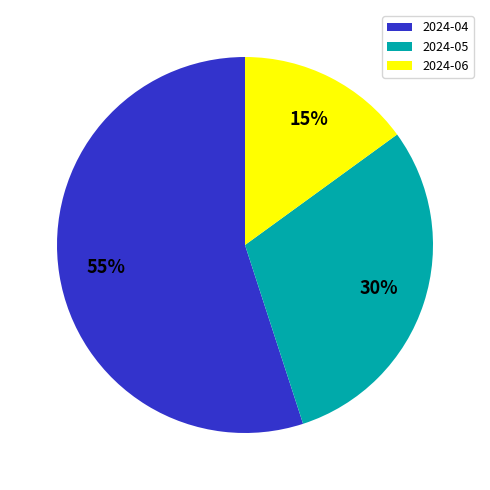

Is there any slice that represents more than half of the pie?

Yes